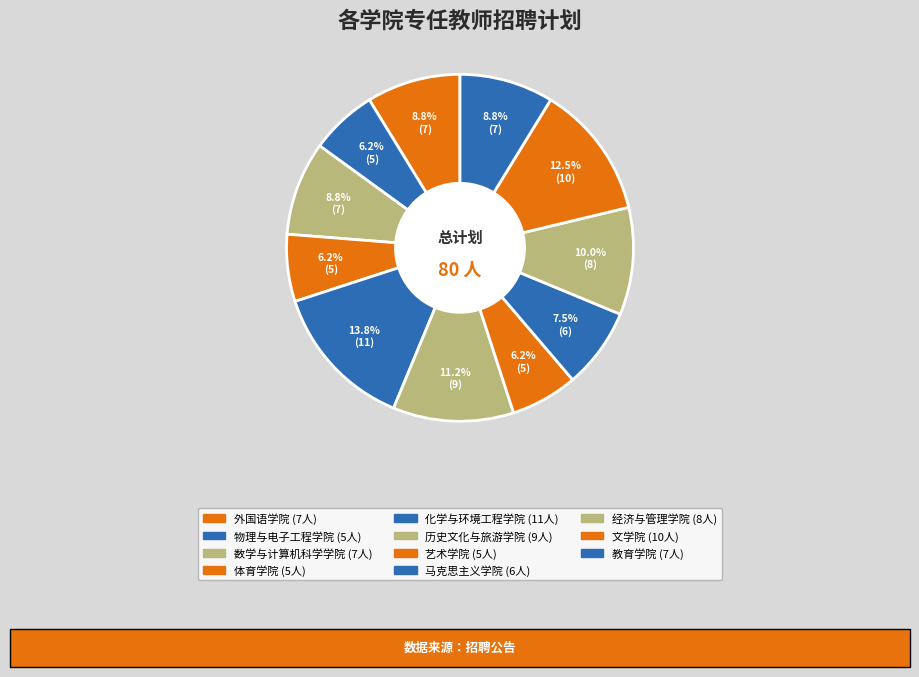

How many segments does this pie chart have?

11